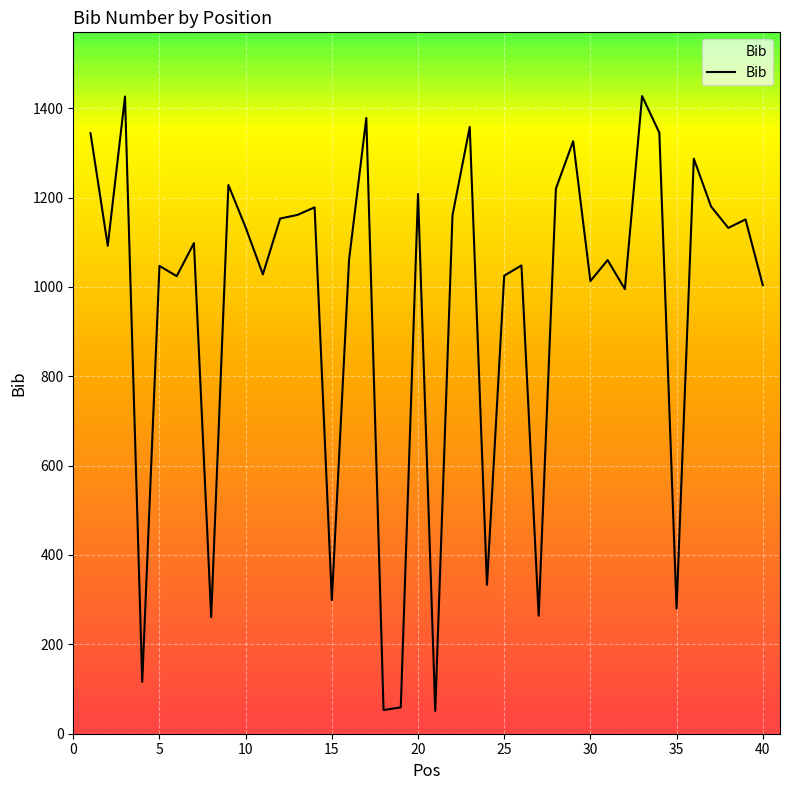

What is the difference between the maximum and minimum values?

1376